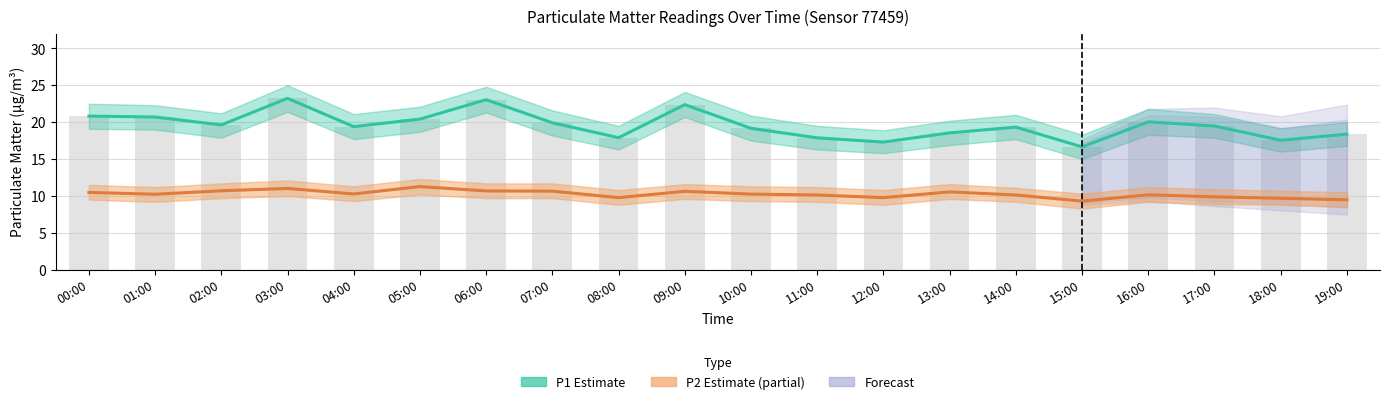

How many series are shown in this chart?

2